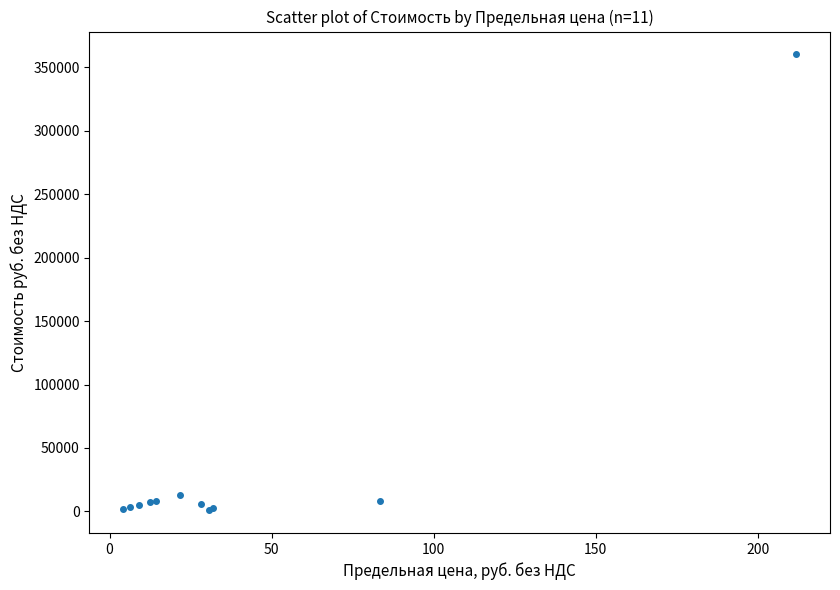

What Y value in the scatter plot is closest to 180583?

12960.0